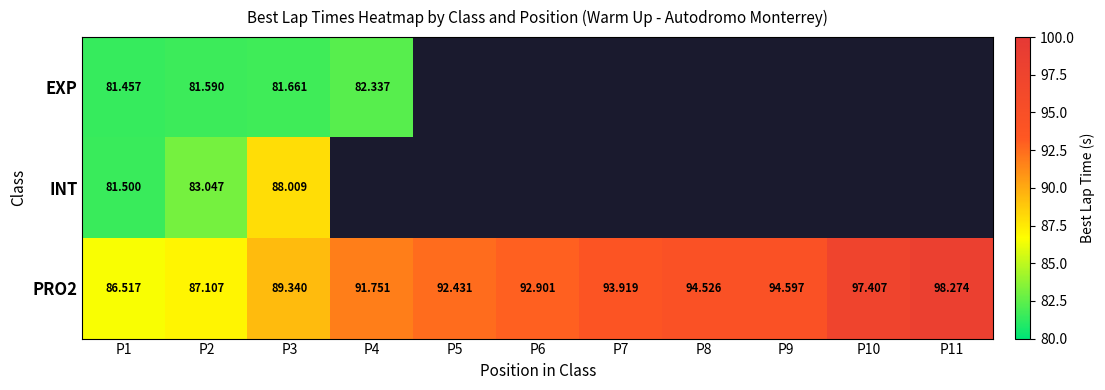

Where is PRO2 nearest to the value 92?

P4